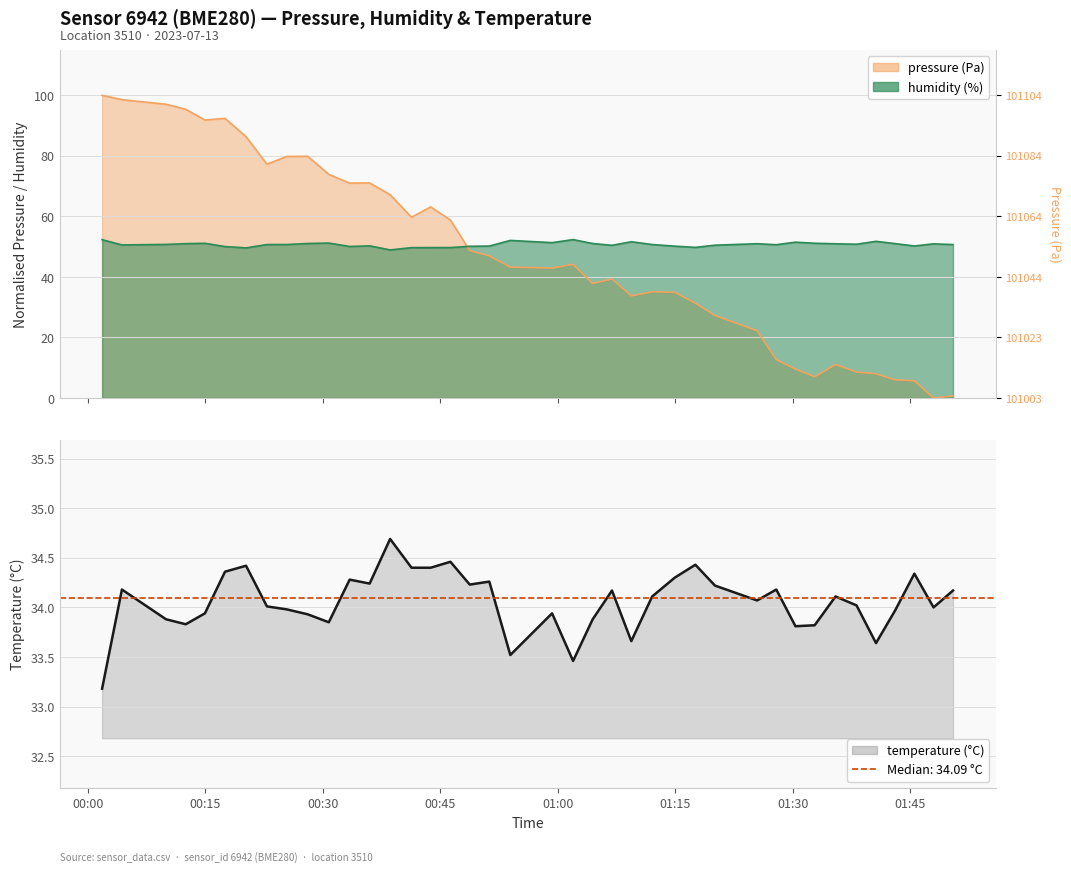

In temperature, how many points are higher than both neighbors (excluding endpoints)?

12